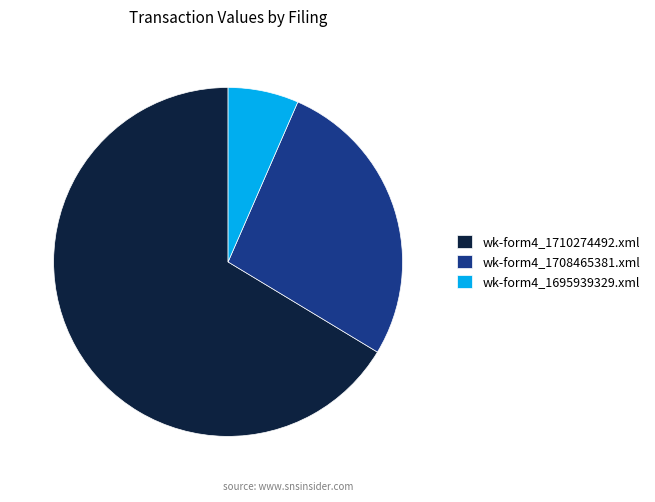

Is the sum of wk-form4_1695939329.xml and wk-form4_1710274492.xml greater than half?

Yes